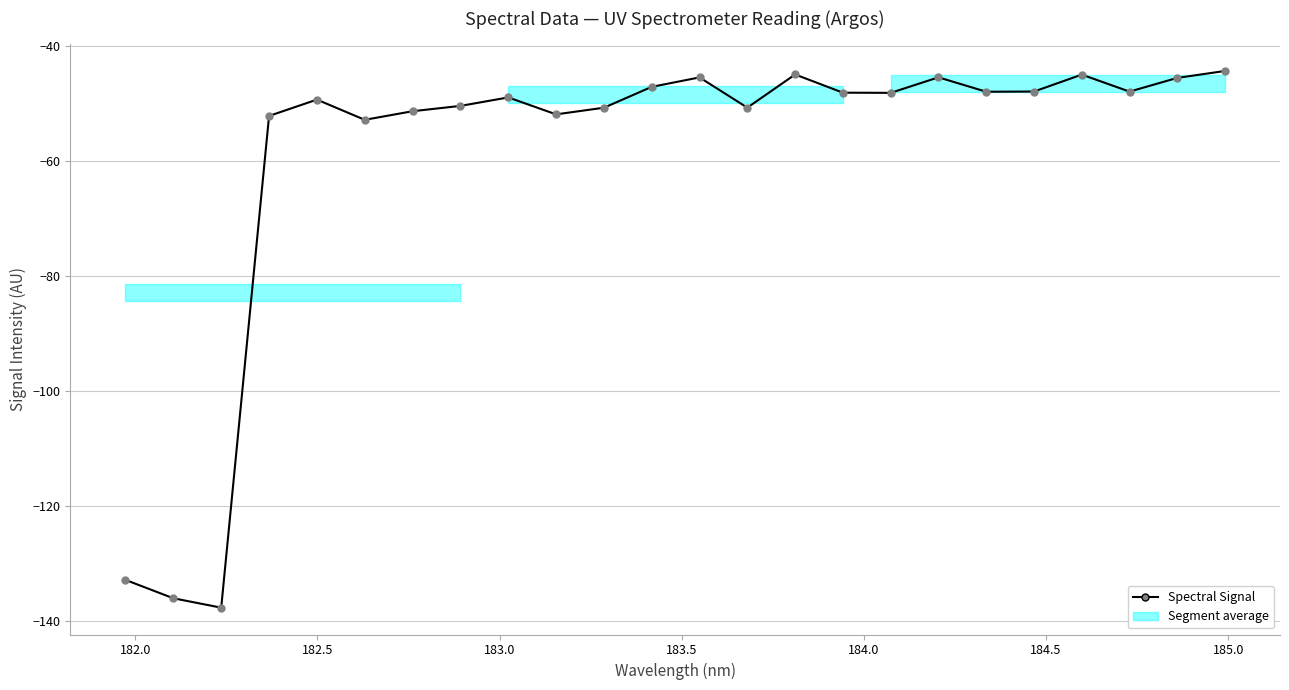

How many lines are shown in the chart?

1